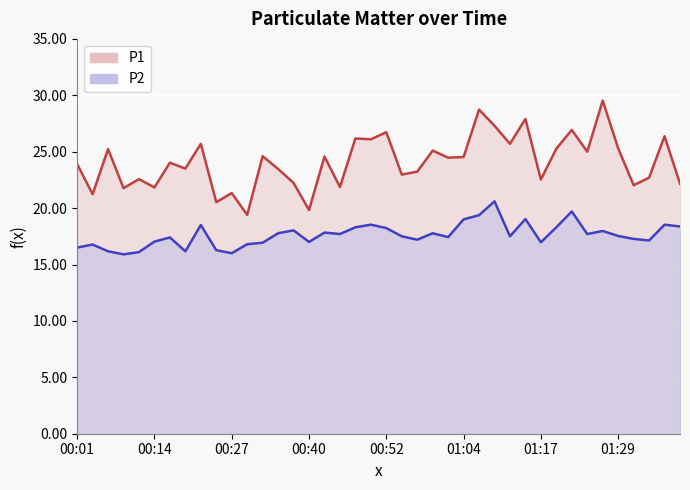

What is the total value across all series at 00:59?

42.9